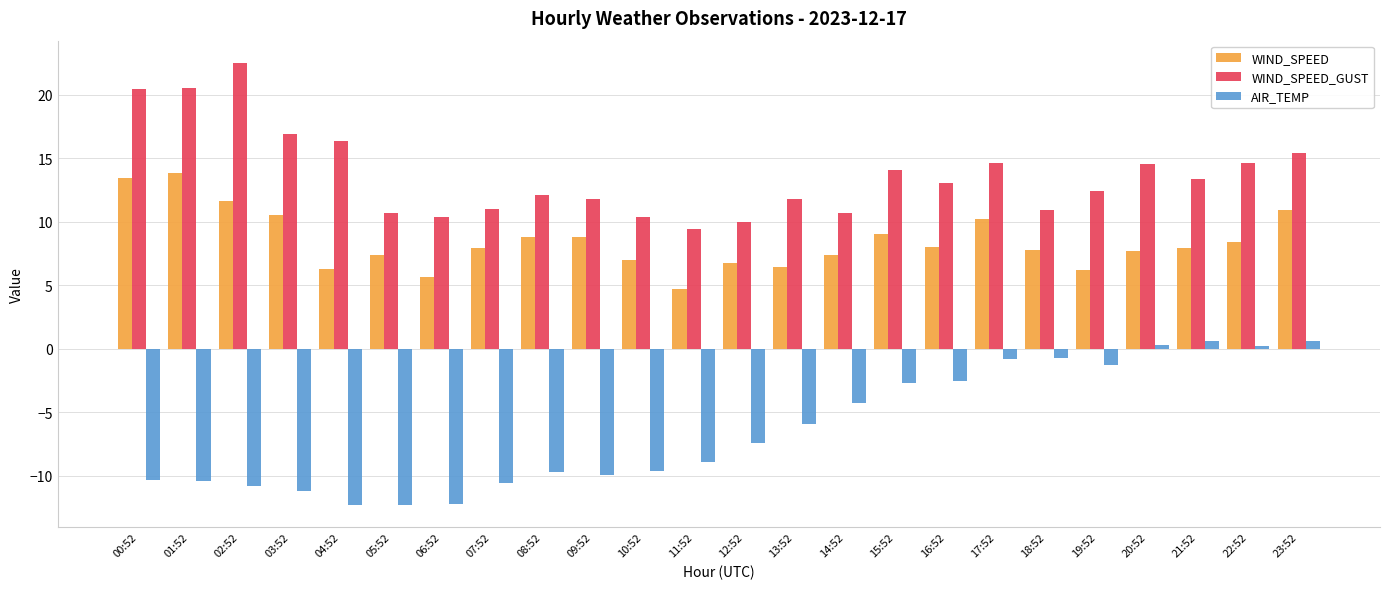

Is it true that WIND_SPEED_GUST equals 30.7 at 01:52?

False